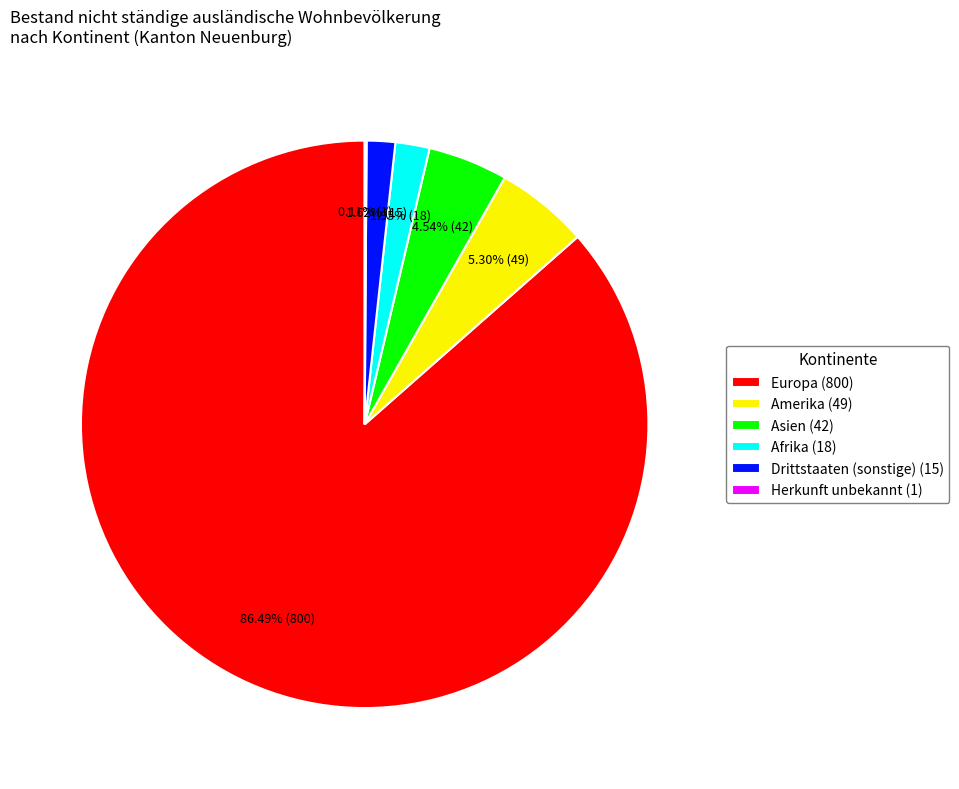

What is the ratio of the value at Amerika (49) to the value at Afrika (18)?

2.7